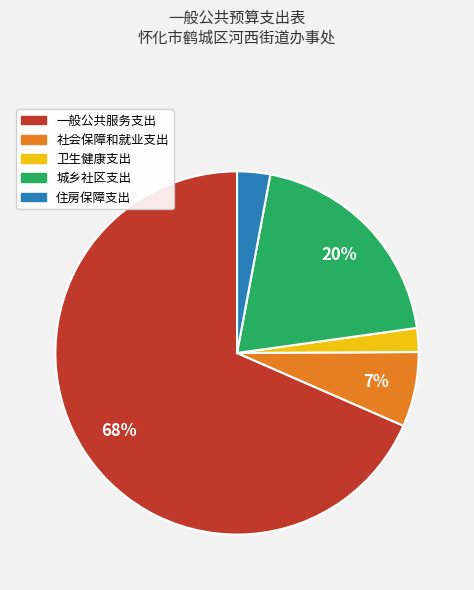

Rank the categories by value from highest to lowest.

一般公共服务支出, 城乡社区支出, 社会保障和就业支出, 住房保障支出, 卫生健康支出